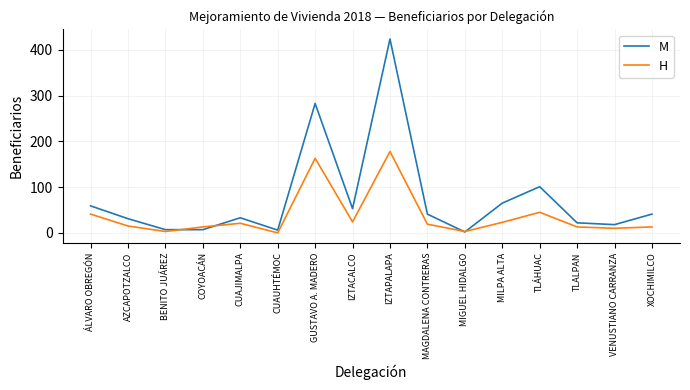

Which series changed the most between MAGDALENA CONTRERAS and TLÁHUAC?

M